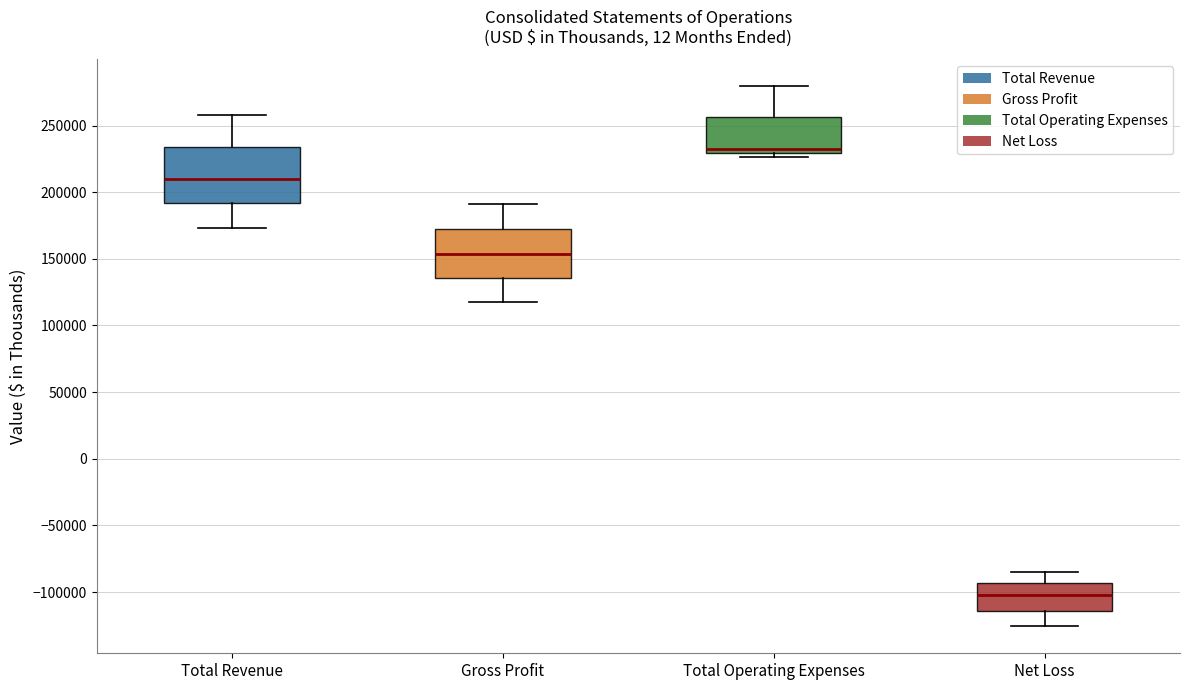

Which box's median line is the lowest?

Net Loss